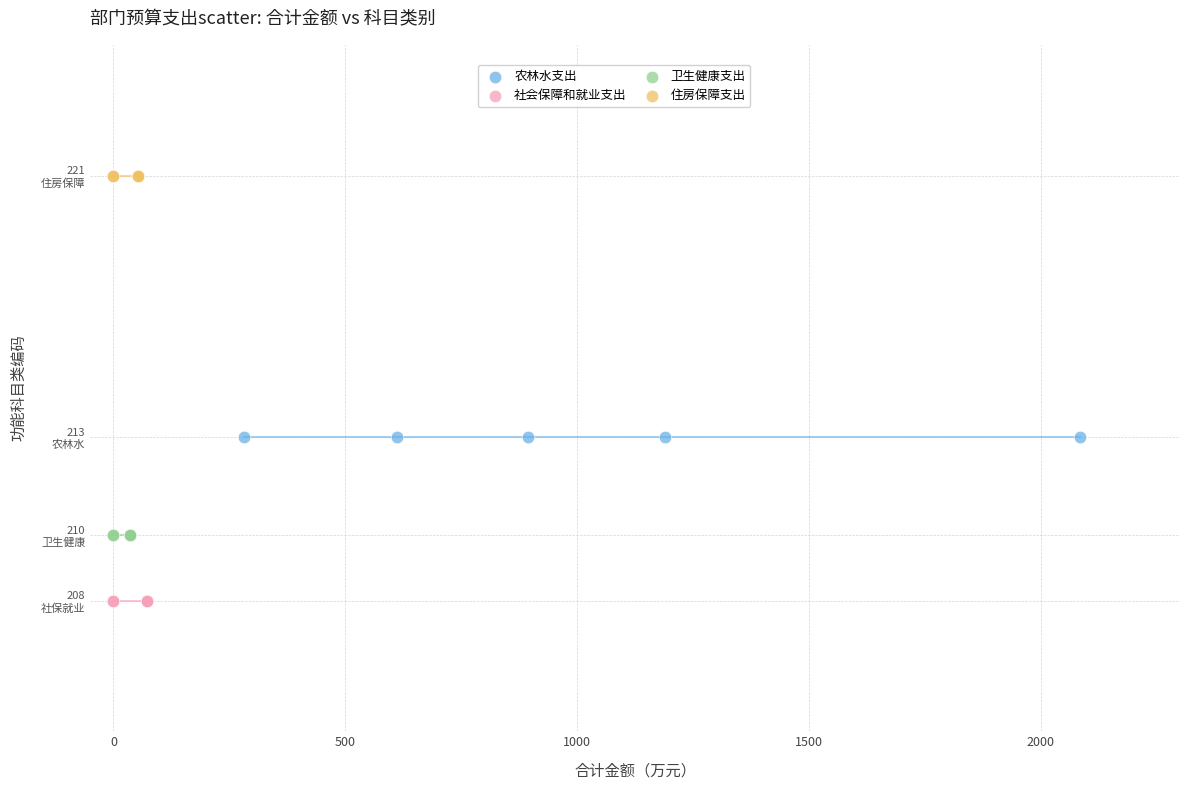

What are all the series names shown in the legend?

农林水支出, 社会保障和就业支出, 卫生健康支出, 住房保障支出